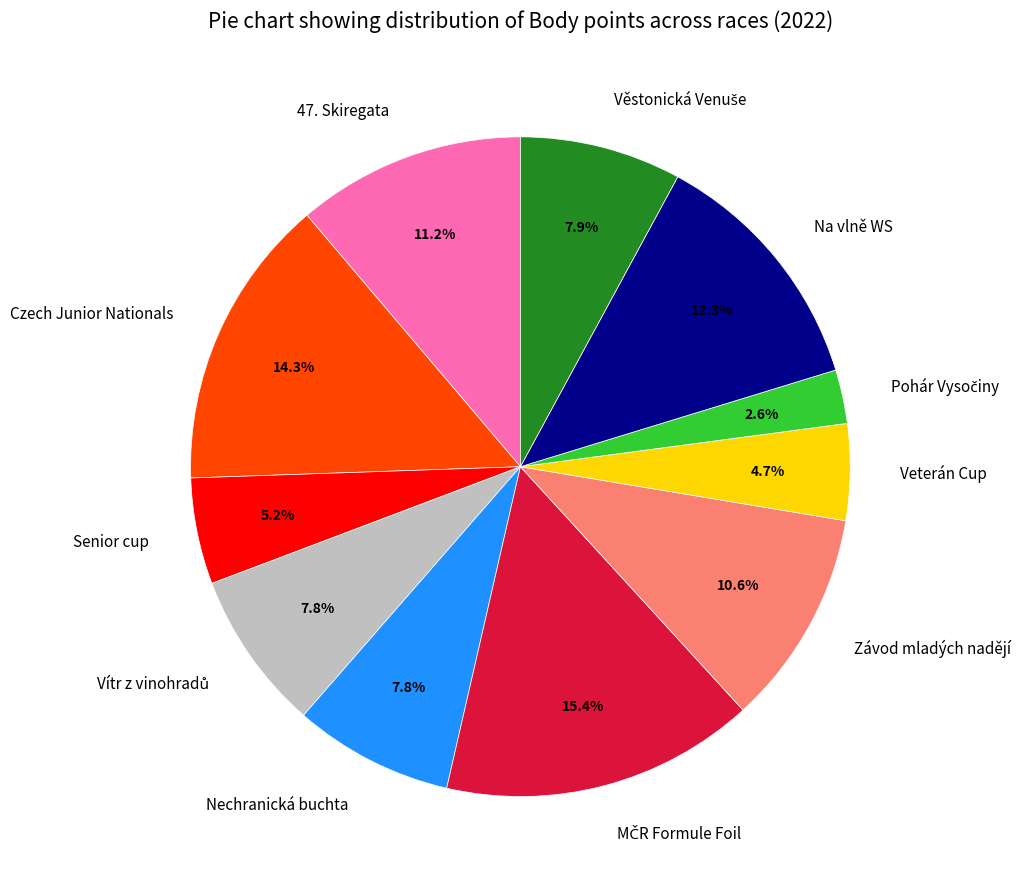

Count the number of slices in the pie.

11